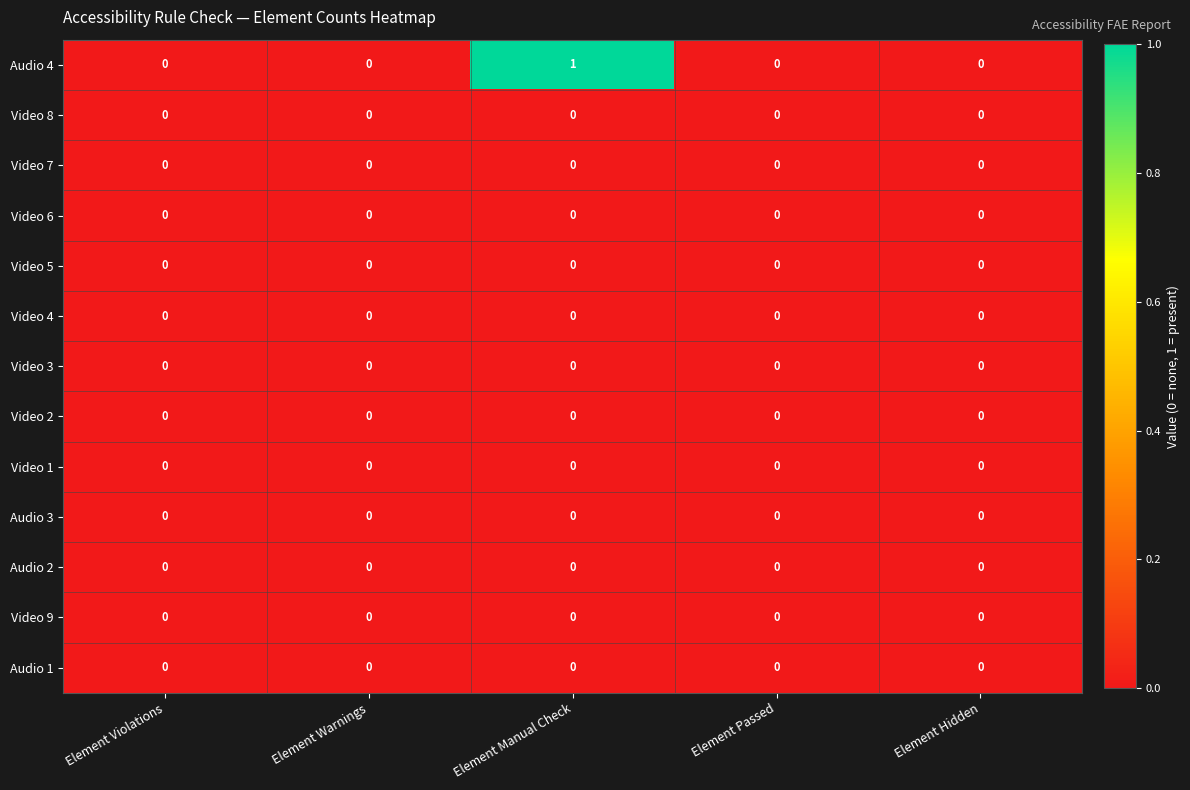

Which series has the largest range (max minus min)?

Audio 4